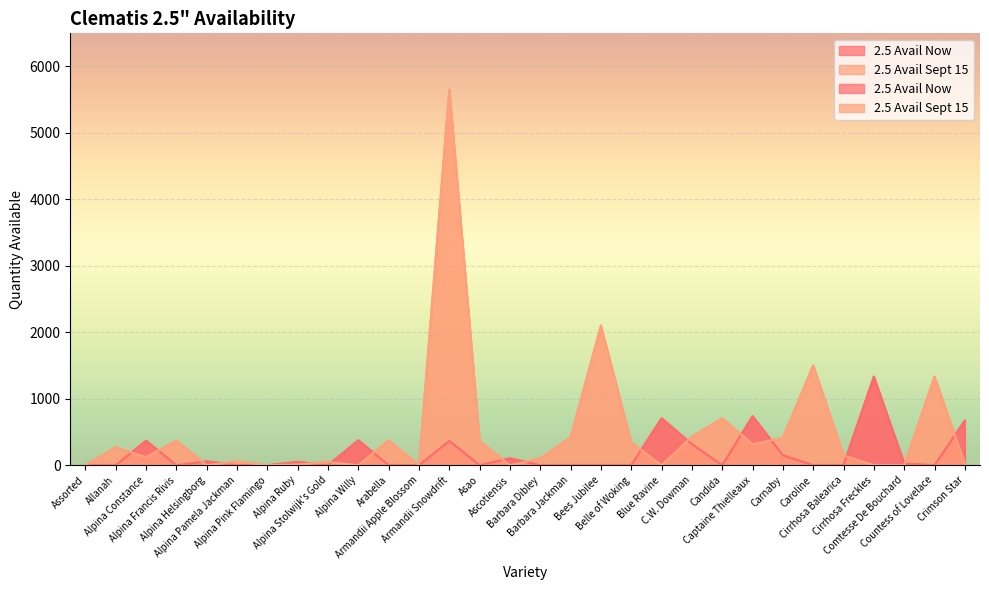

What is the label of the 18th point from the left?

Bees Jubilee